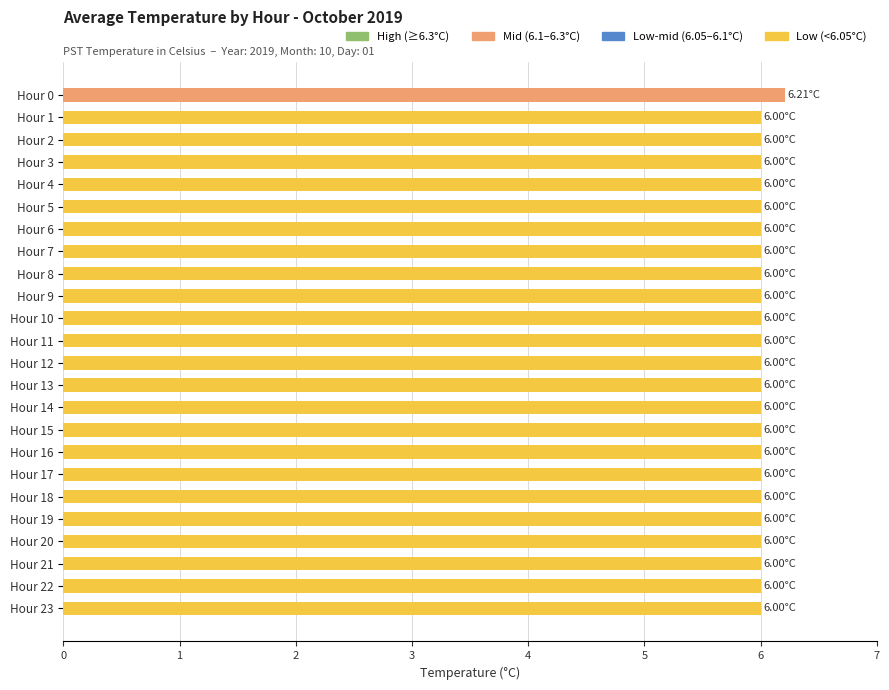

What is the smallest value displayed?

6.0